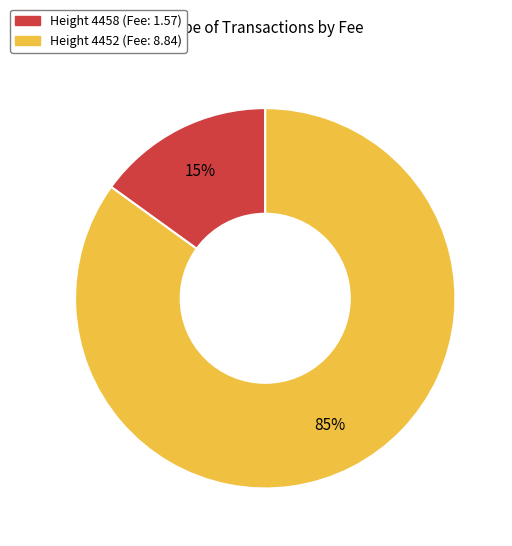

How many slices are in this pie chart?

2